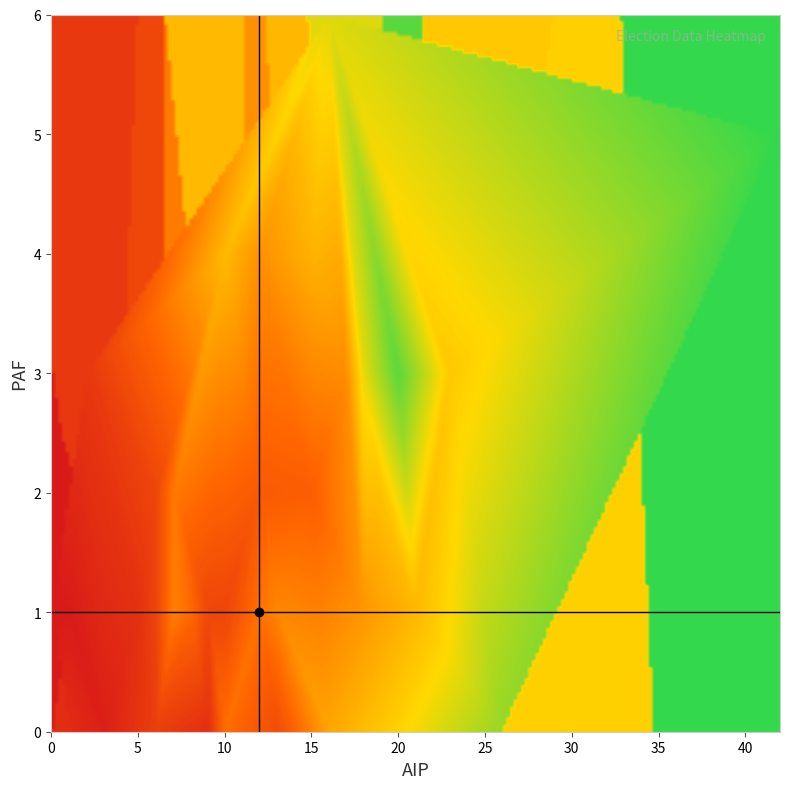

Reading left to right, extract all data points from this chart.

aip: 15	6	12	7	9	7	18	12	10	5	10	18	26	6	21	0	23	12	16	6	6	3	9	14	16	20	19	12	13	17	26	8	1	1	15	2	42	10	13	9
paf: 4	1	4	2	1	1	3	2	4	1	0	1	0	0	1	1	3	1	0	2	1	0	0	5	6	3	2	2	1	3	0	1	1	0	2	3	5	1	0	0
totreg_r: 333	132	280	243	136	255	414	182	344	86	224	288	487	119	340	28	367	232	312	136	113	44	79	340	421	540	354	317	263	272	380	215	34	73	193	101	576	133	150	155